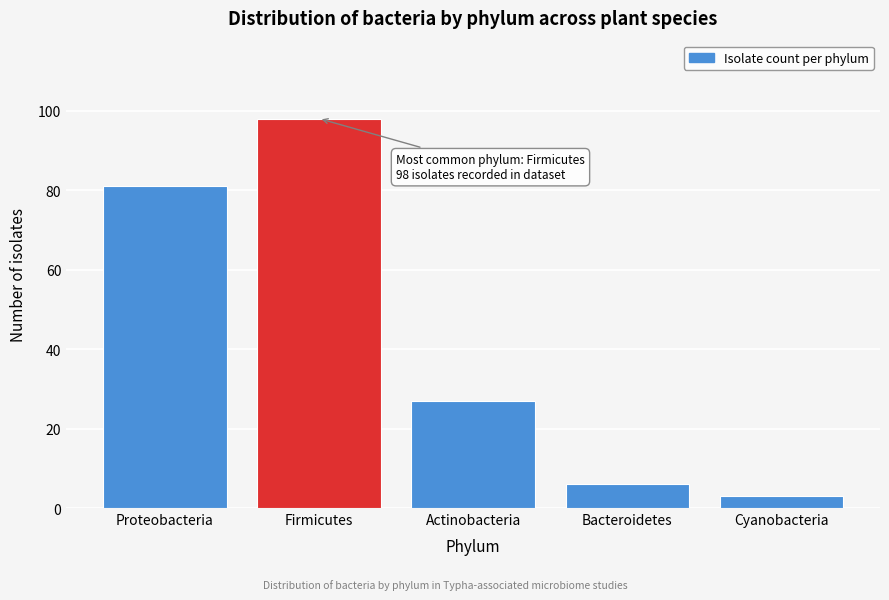

Reading left to right, extract all data points from this chart.

Proteobacteria=81	Firmicutes=98	Actinobacteria=27	Bacteroidetes=6	Cyanobacteria=3